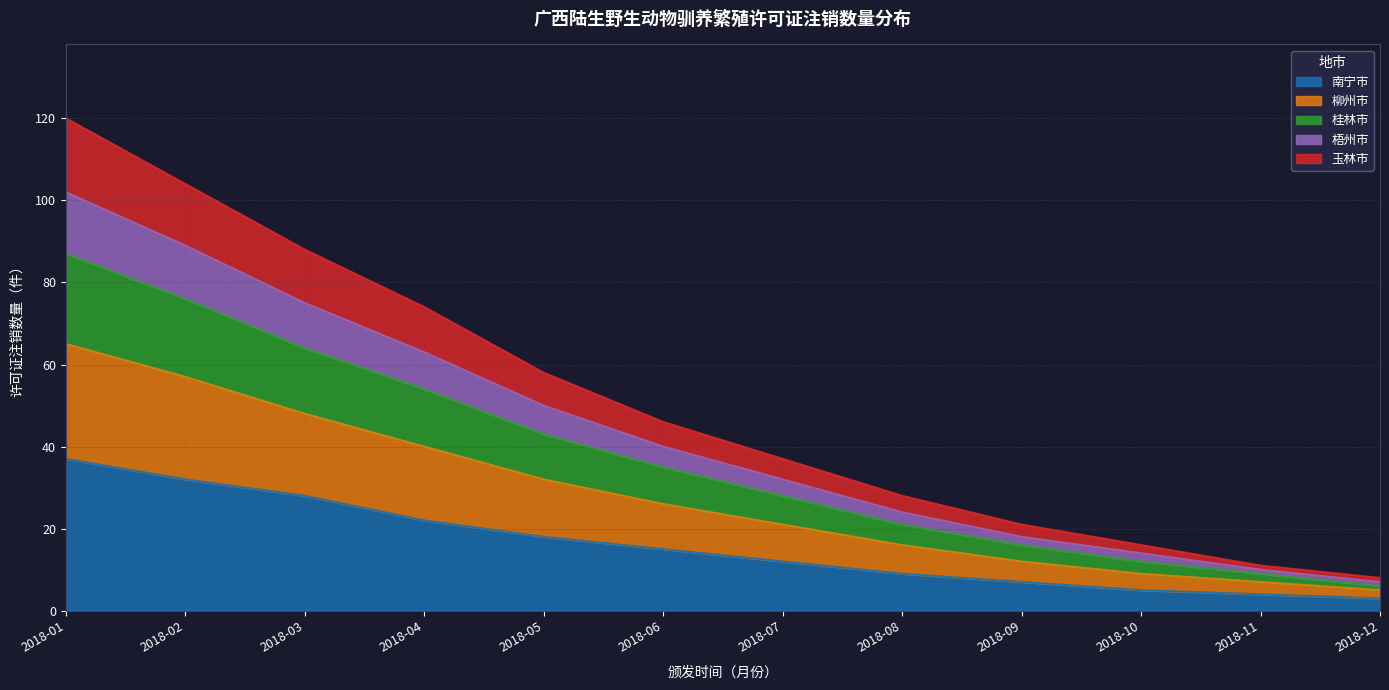

True or false: 玉林市 and 南宁市 intersect in this chart.

False